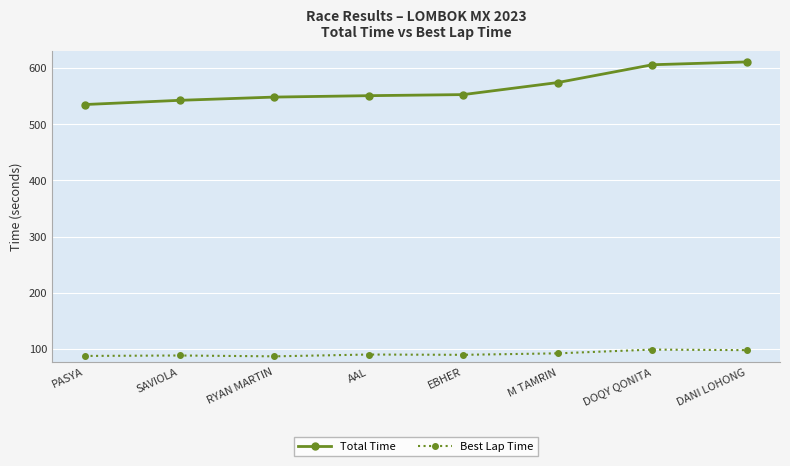

What is the label of the 3rd point from the left?

RYAN MARTIN